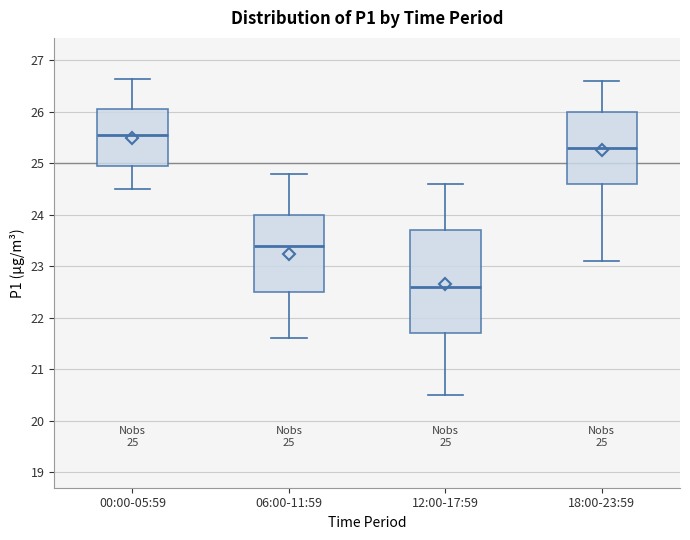

Which box has the lowest median line?

12:00-17:59